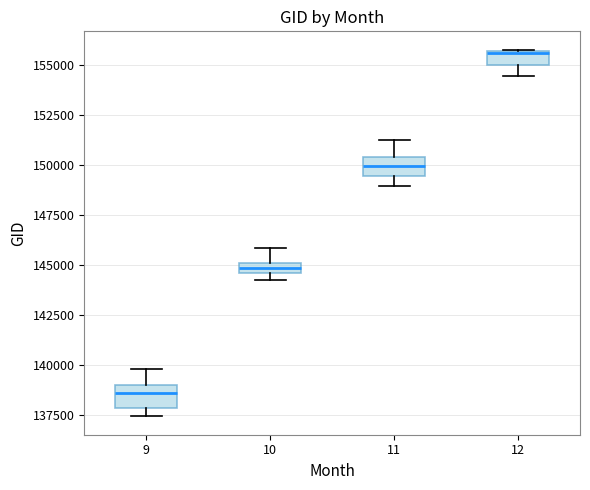

Where is the lower edge of the box at x = 10 on the y-axis? The values are not printed on the chart, so give them approximately, as read against the axis.

144500